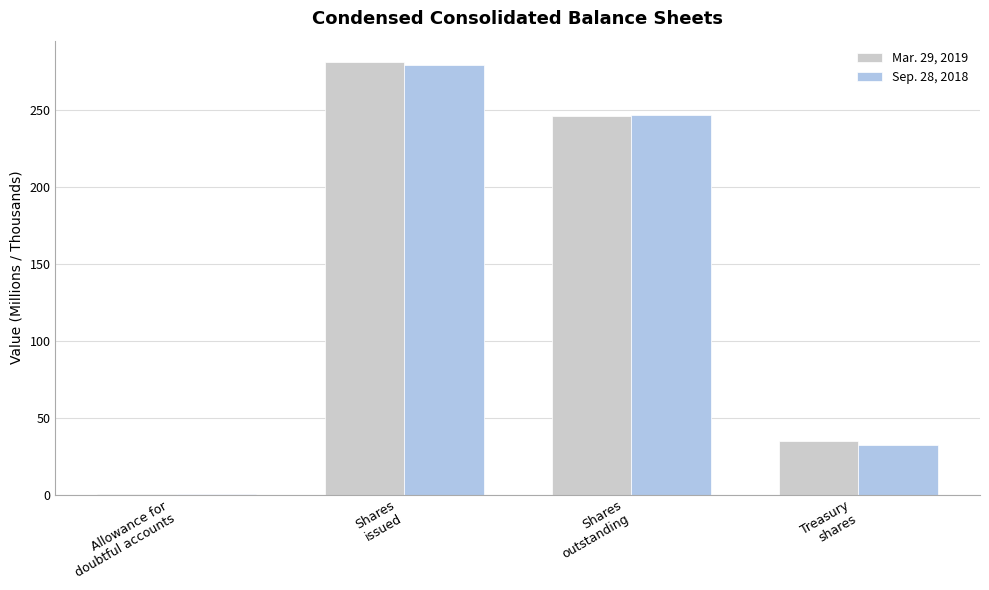

Reading left to right, list all the values displayed in this chart.

Mar. 29, 2019: 0.1	281.2	246.3	35.0
Sep. 28, 2018: 0.1	279.3	246.7	32.6